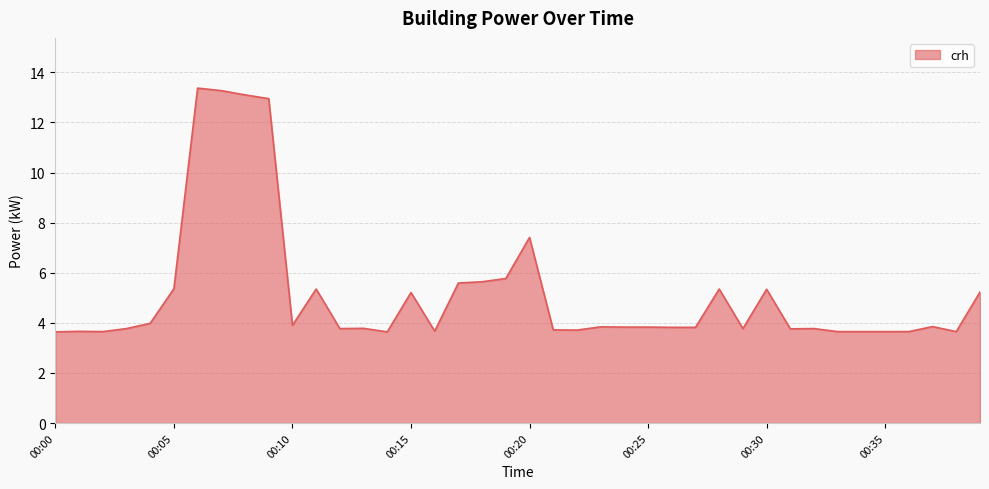

What is the difference between the maximum and minimum values?

9.7